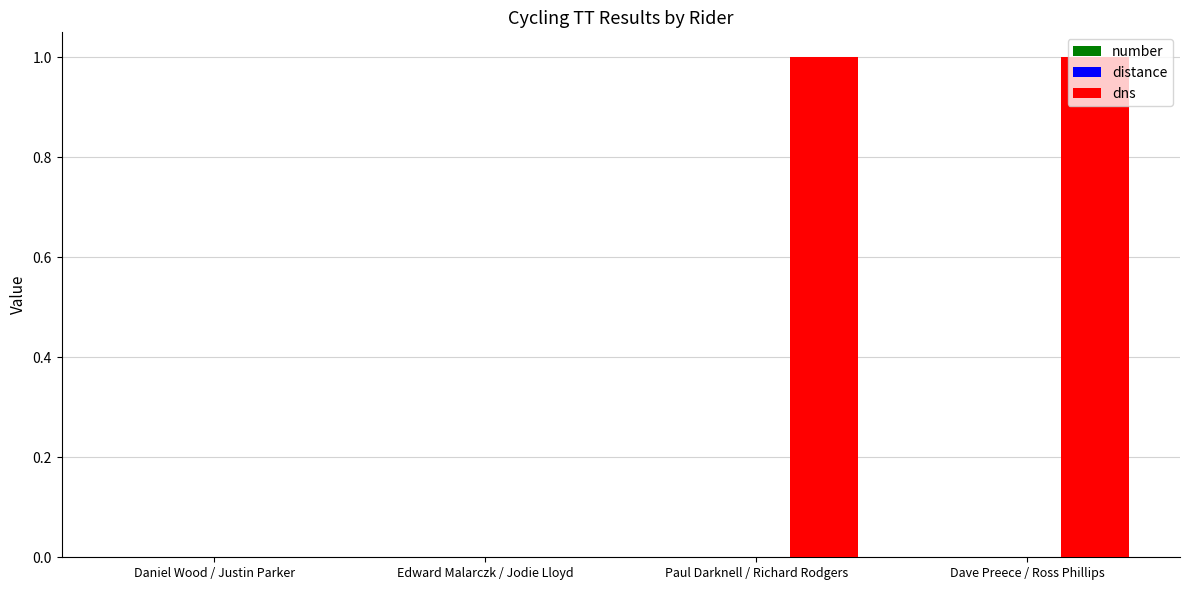

Is it true that the value at Daniel Wood / Justin Parker is -1?

False